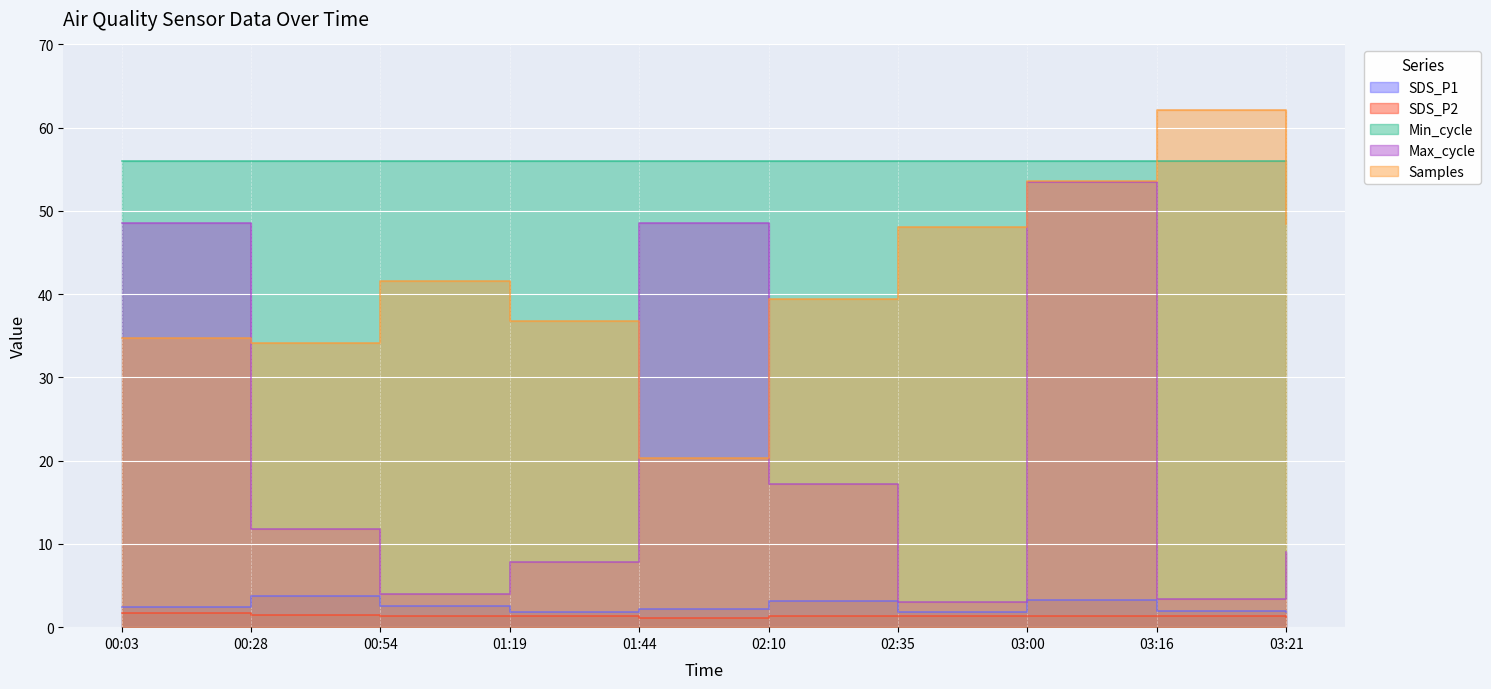

Reading left to right, transcribe all the data shown in this chart.

SDS_P1: 00:03=2.5	00:28=3.8	00:54=2.5	01:19=1.9	01:44=2.2	02:10=3.1	02:35=1.9	03:00=3.3	03:16=1.9	03:21=1.8
SDS_P2: 00:03=1.6	00:28=1.5	00:54=1.3	01:19=1.4	01:44=1.1	02:10=1.3	02:35=1.4	03:00=1.4	03:16=1.3	03:21=1.2
Max_cycle: 00:03=48.6	00:28=11.8	00:54=4.0	01:19=7.9	01:44=48.6	02:10=17.2	02:35=3.0	03:00=53.5	03:16=3.3	03:21=9.0
Samples: 00:03=34.7	00:28=34.1	00:54=41.6	01:19=36.8	01:44=20.3	02:10=39.4	02:35=48.0	03:00=53.6	03:16=62.1	03:21=48.4